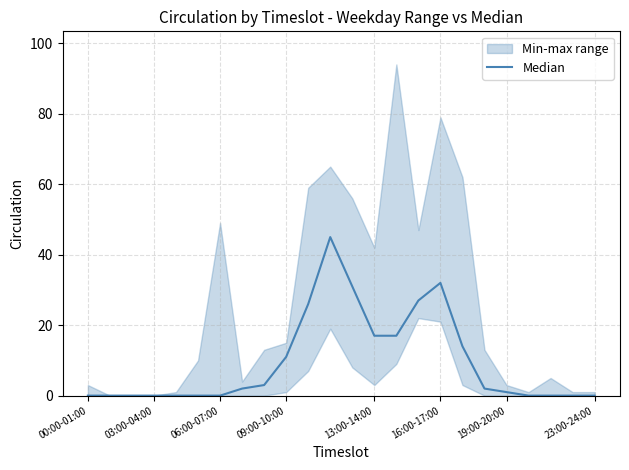

What is the difference between the values at 21 and 8?

3